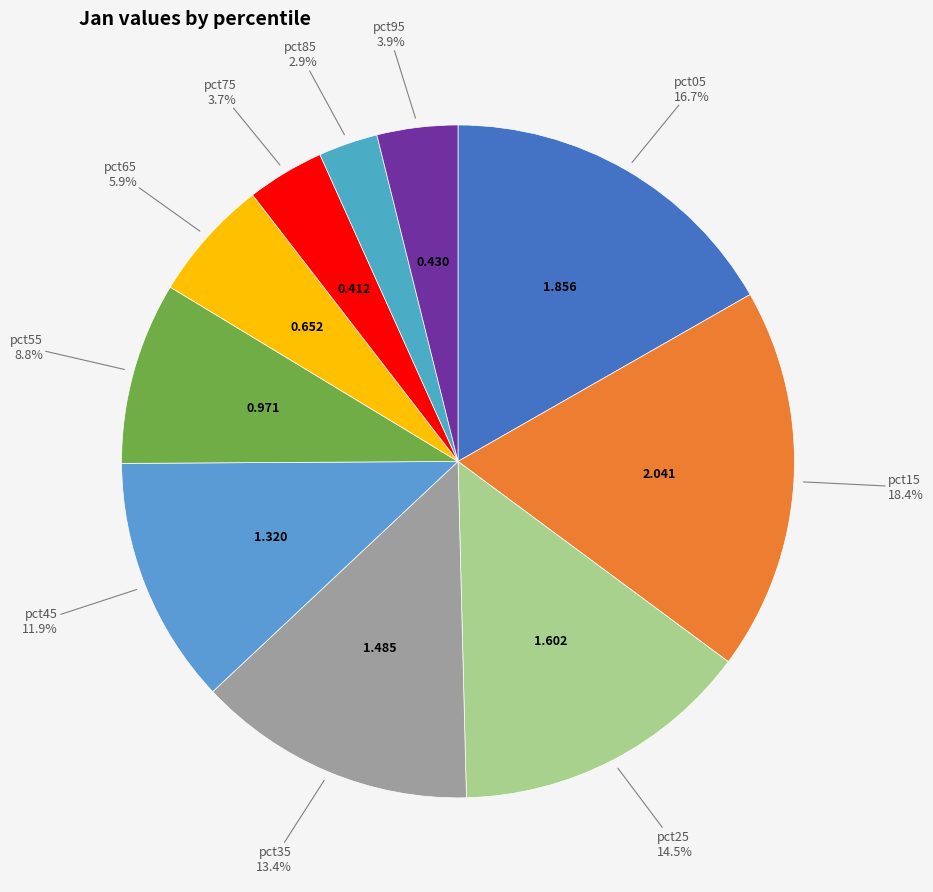

How many segments does this pie chart have?

10